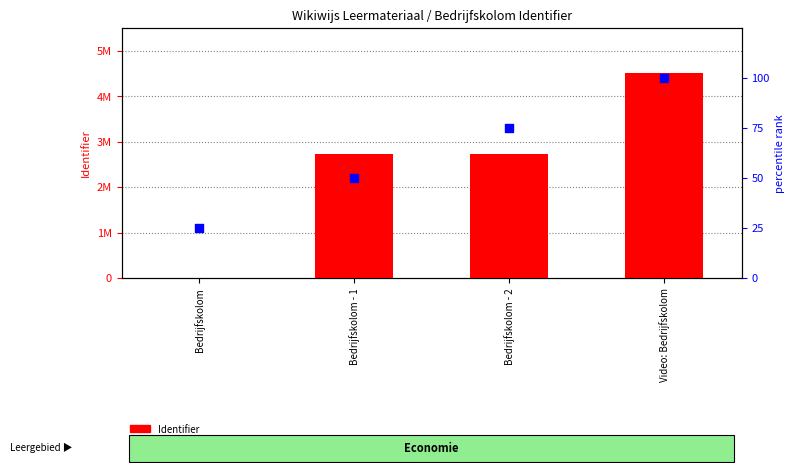

Is the value of Identifier at Bedrijfskolom - 2 greater than the value of percentile rank within the sample at Bedrijfskolom?

Yes